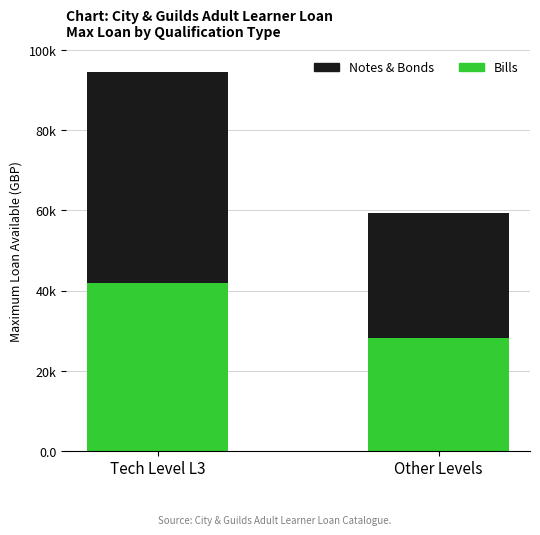

Does the chart contain stacked bars?

Yes